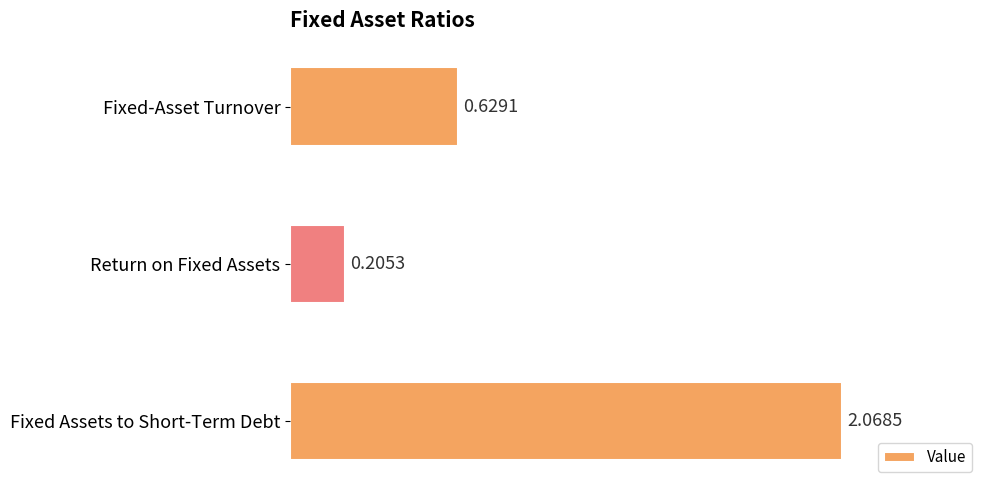

Where is the data nearest to the value 1?

Fixed-Asset Turnover